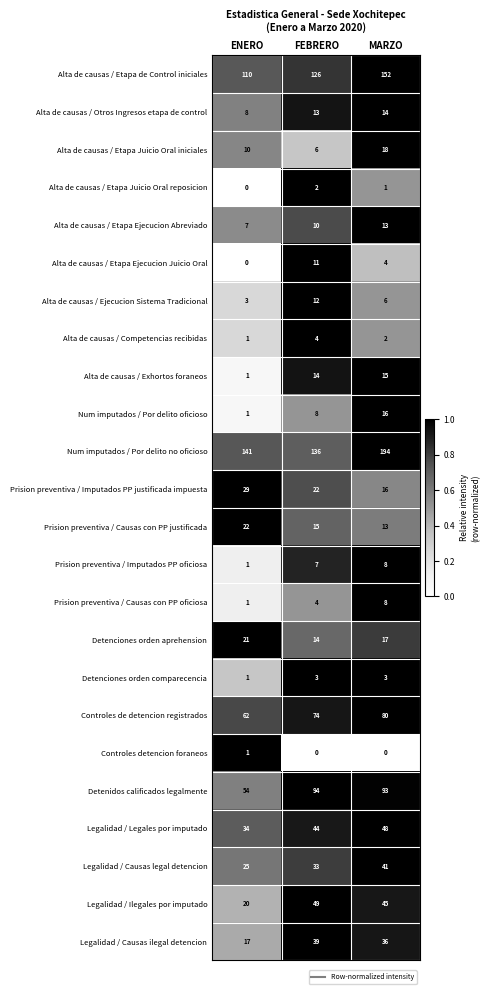

Which label corresponds to the largest value in the chart?

MARZO